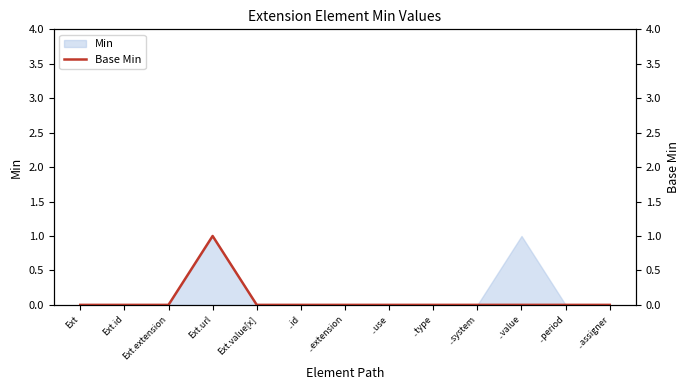

Is it true that Min equals 0 at Ext?

True